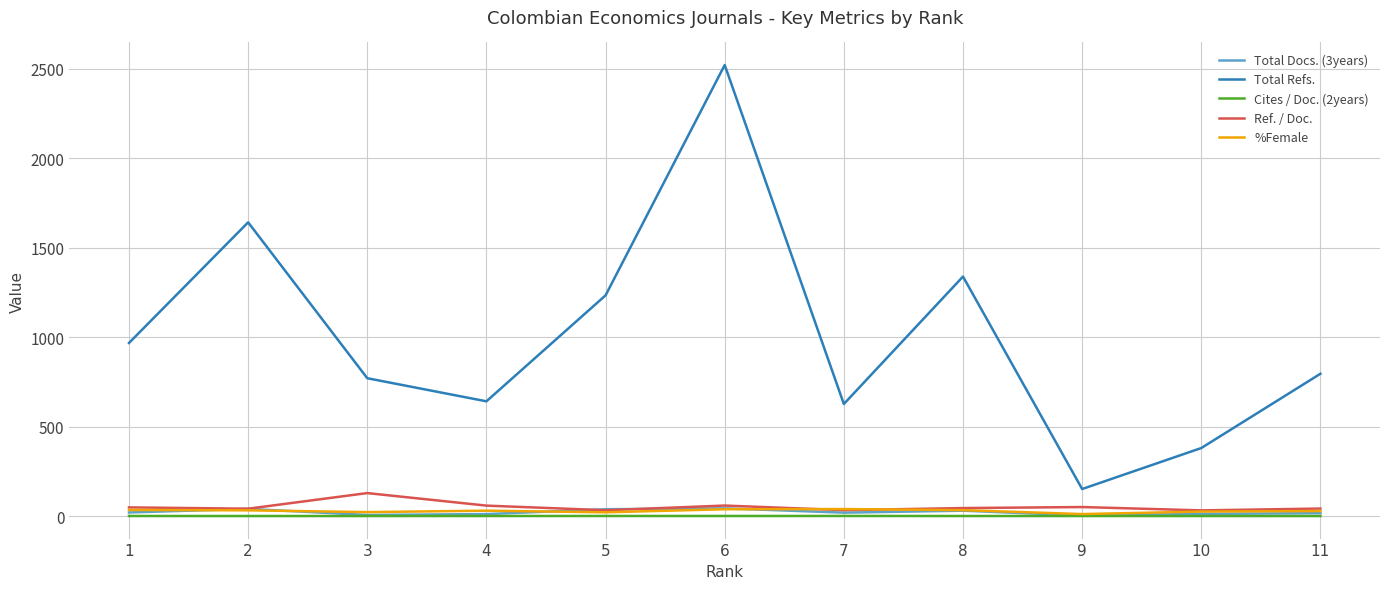

What are all the series names shown in the legend?

Total Docs. (3years), Total Refs., Cites / Doc. (2years), Ref. / Doc., %Female